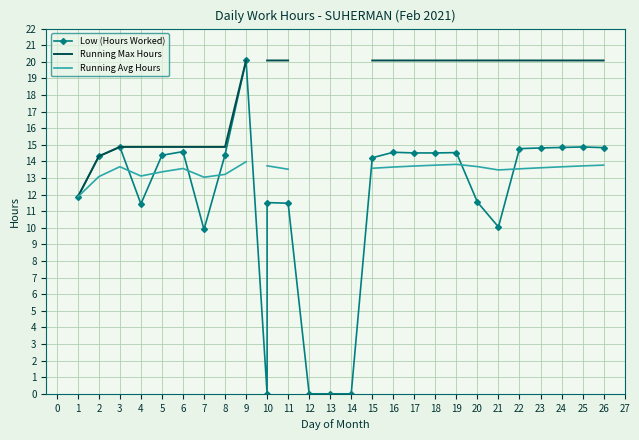

How many distinct data groups are displayed?

3